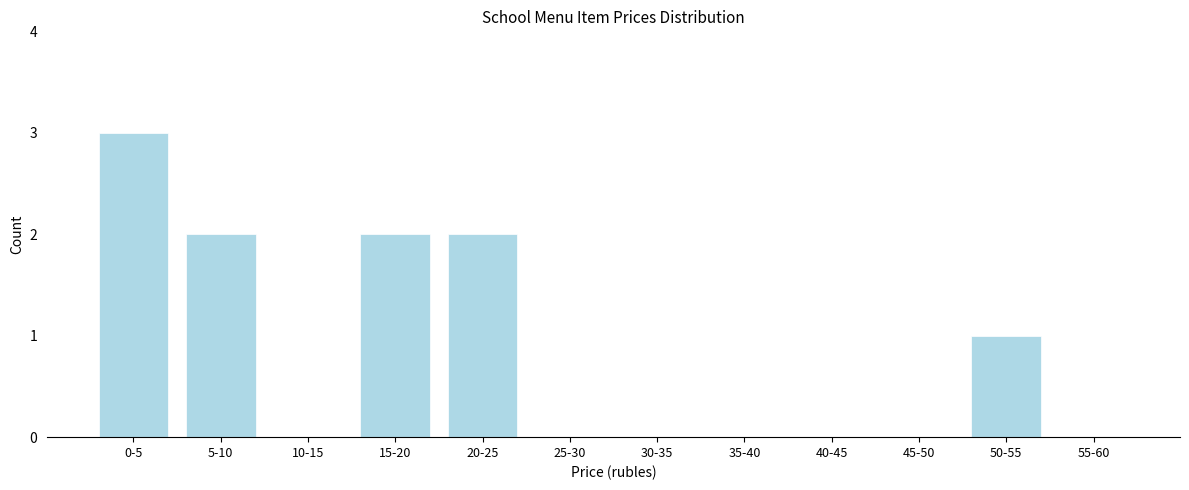

Reading right to left, what are all the values shown in this chart?

55-60=0	50-55=1	45-50=0	40-45=0	35-40=0	30-35=0	25-30=0	20-25=2	15-20=2	10-15=0	5-10=2	0-5=3